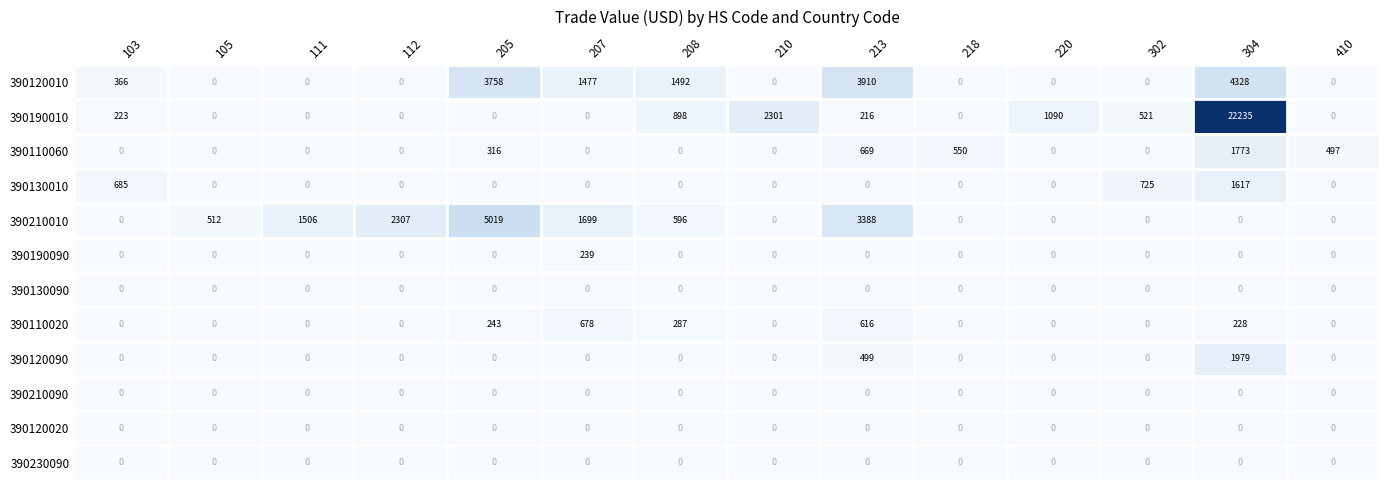

Which series has the largest total across all categories?

390190010